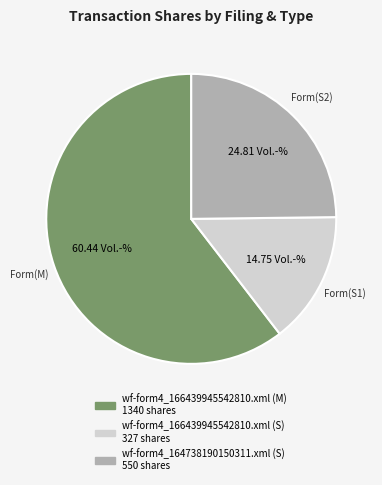

Do wf-form4_166439945542810.xml (M) and wf-form4_166439945542810.xml (S) together represent more than half of the pie?

Yes